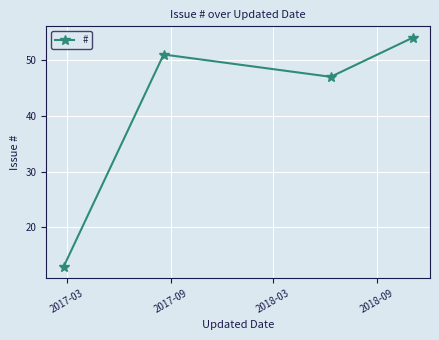

What is the maximum value shown in the chart?

54